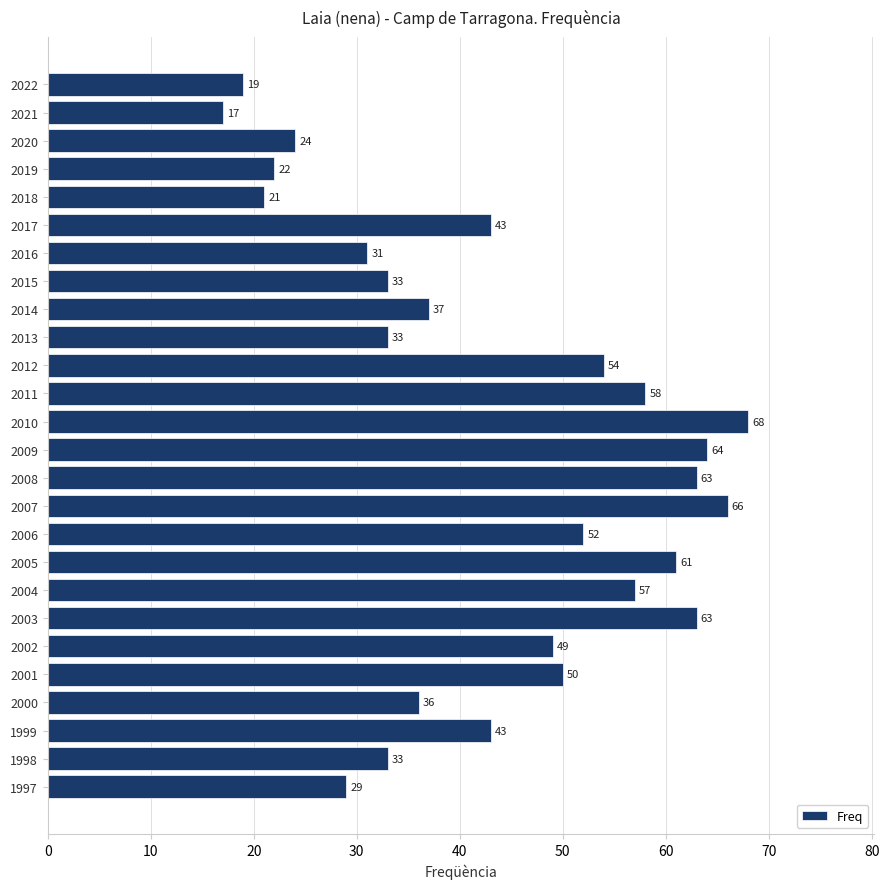

Reading top to bottom, what are all the values shown in this chart?

2022=19	2021=17	2020=24	2019=22	2018=21	2017=43	2016=31	2015=33	2014=37	2013=33	2012=54	2011=58	2010=68	2009=64	2008=63	2007=66	2006=52	2005=61	2004=57	2003=63	2002=49	2001=50	2000=36	1999=43	1998=33	1997=29